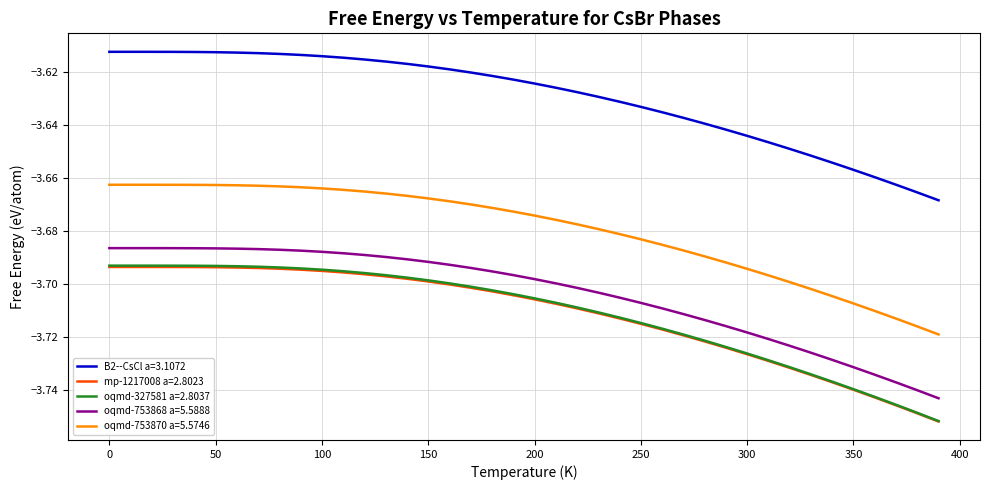

True or false: oqmd-753868 a=5.5888 and oqmd-753870 a=5.5746 intersect in this chart.

False